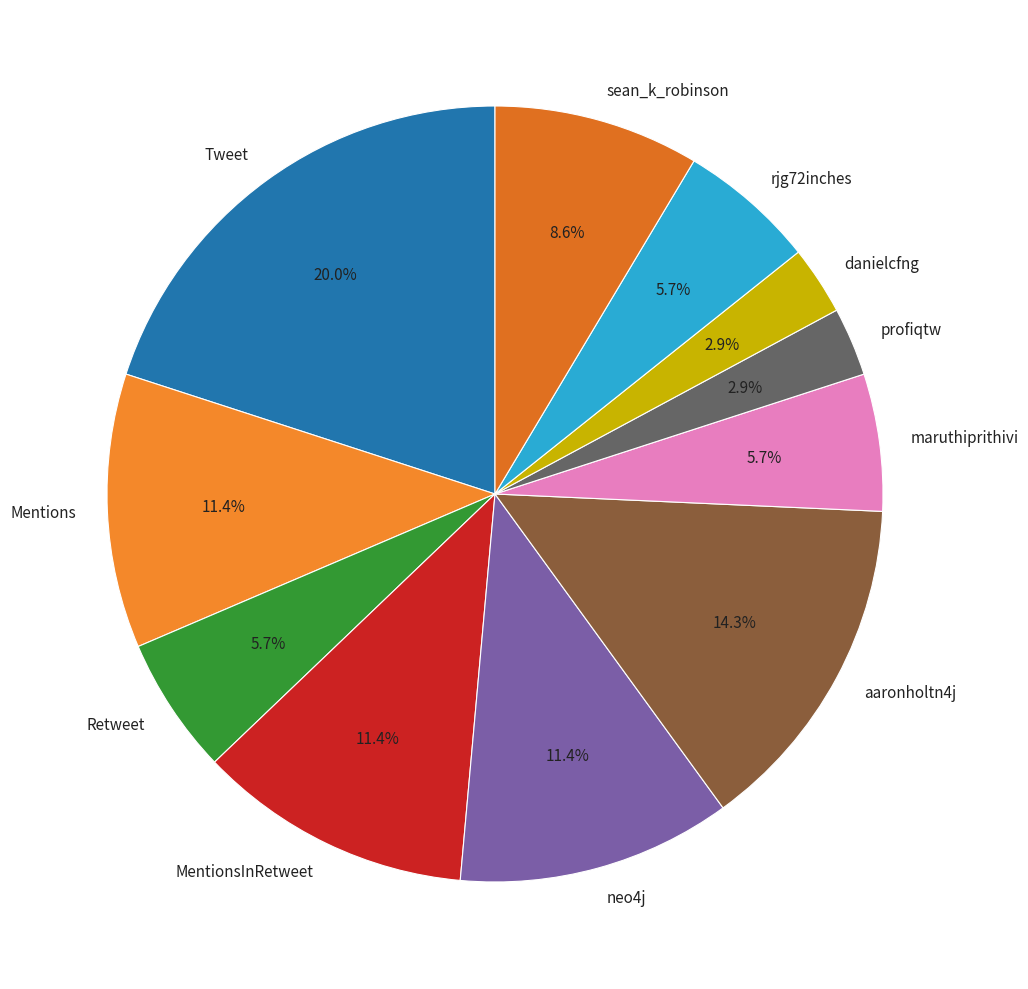

True or false: danielcfng accounts for 3% of the total.

True